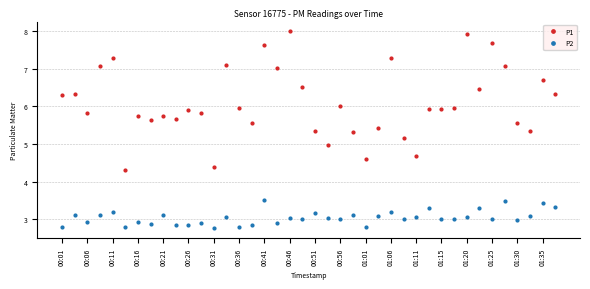

What is the sum of all P2 values?

121.6